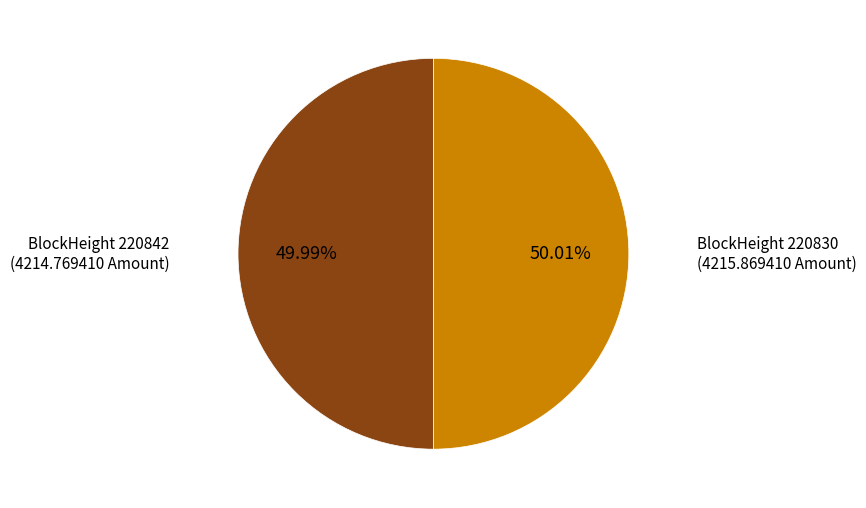

Is there a majority slice in this chart?

Yes